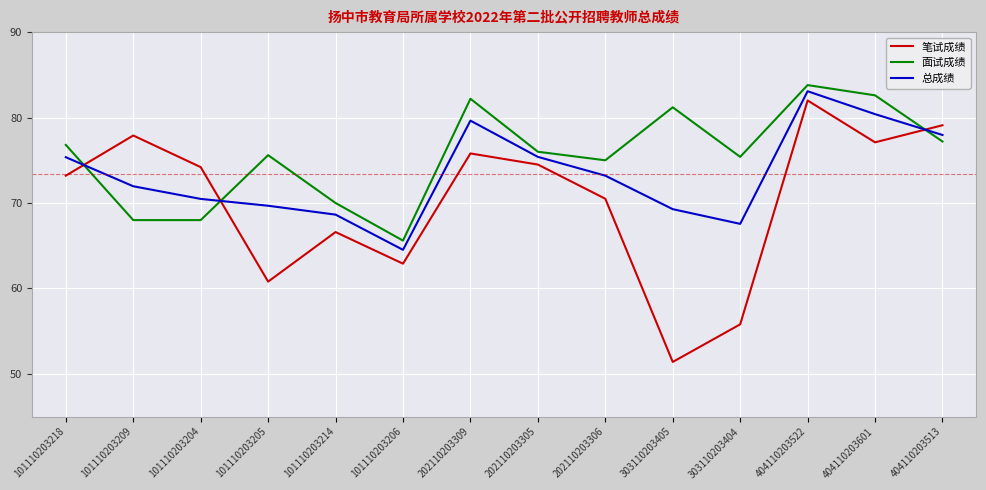

Is it true that 总成绩 equals 83.1 at 404110203522?

True